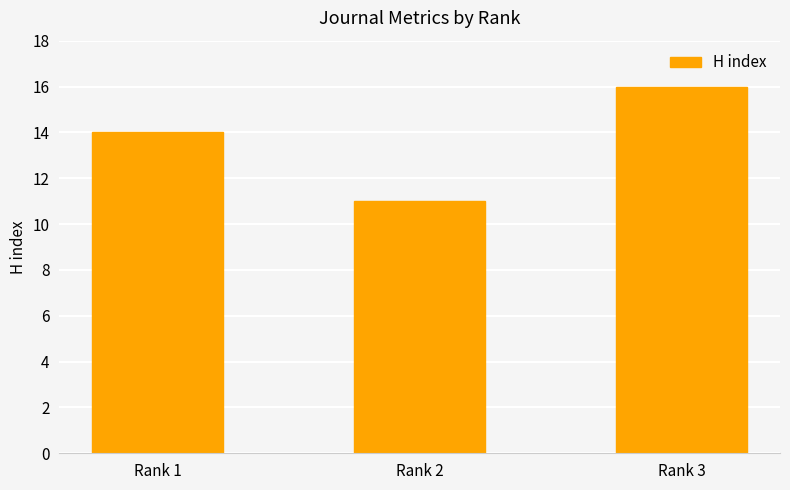

Which category has the highest value across all series?

Rank 3